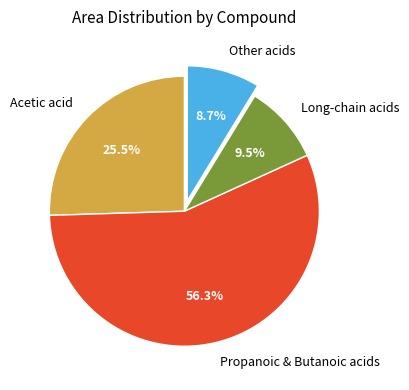

How many slices are in this pie chart?

4